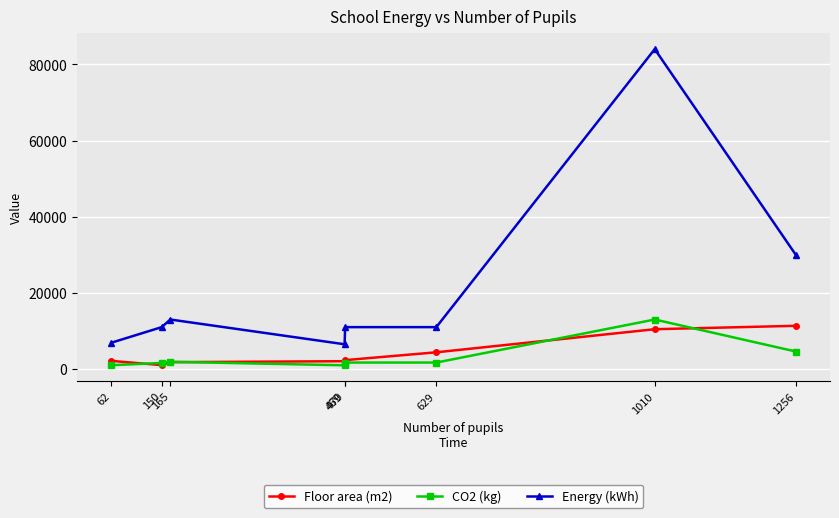

True or false: CO2 (kg) has a value of 13000 at 1010.

True